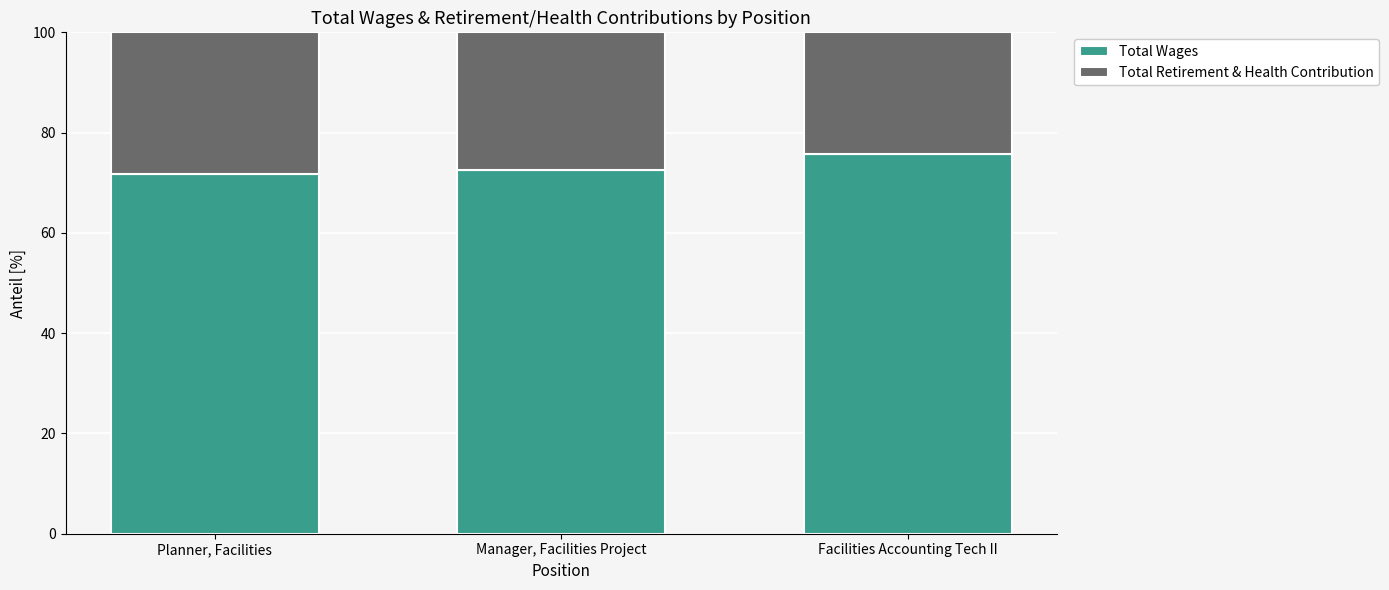

What is the difference between the maximum and minimum values in the Total Wages series?

4.0